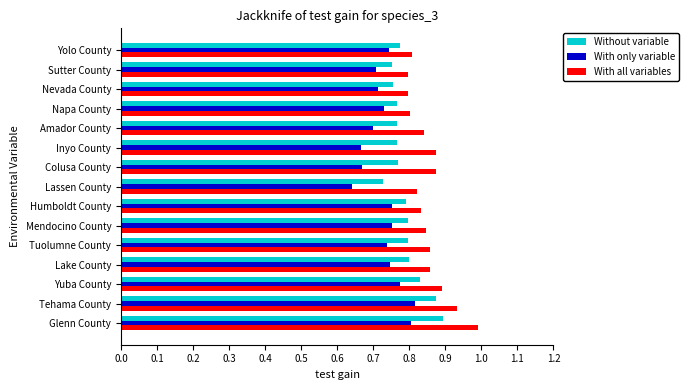

Rank the series by their maximum value, from lowest to highest.

With only variable, Without variable, With all variables